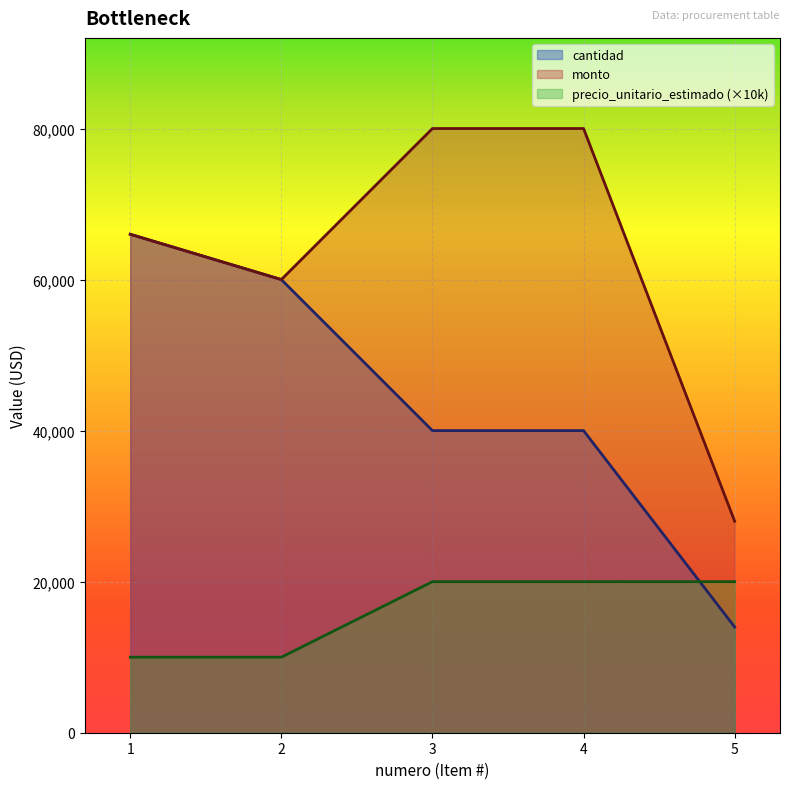

Reading right to left, extract all data points from this chart.

cantidad: 14000	40000	40000	60000	66000
monto: 28000	80000	80000	60000	66000
precio_unitario_estimado: 20000	20000	20000	10000	10000